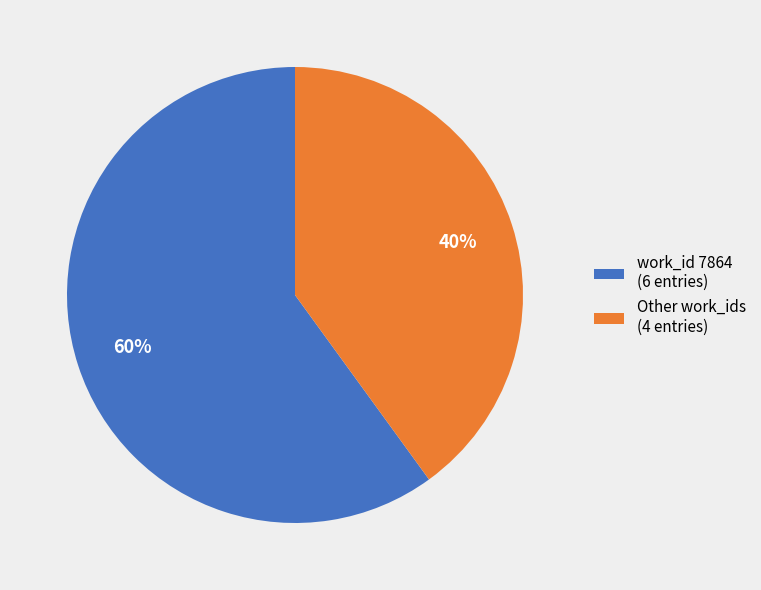

What percentage is the Other work_ids (4 entries) slice, to the nearest percent?

40%